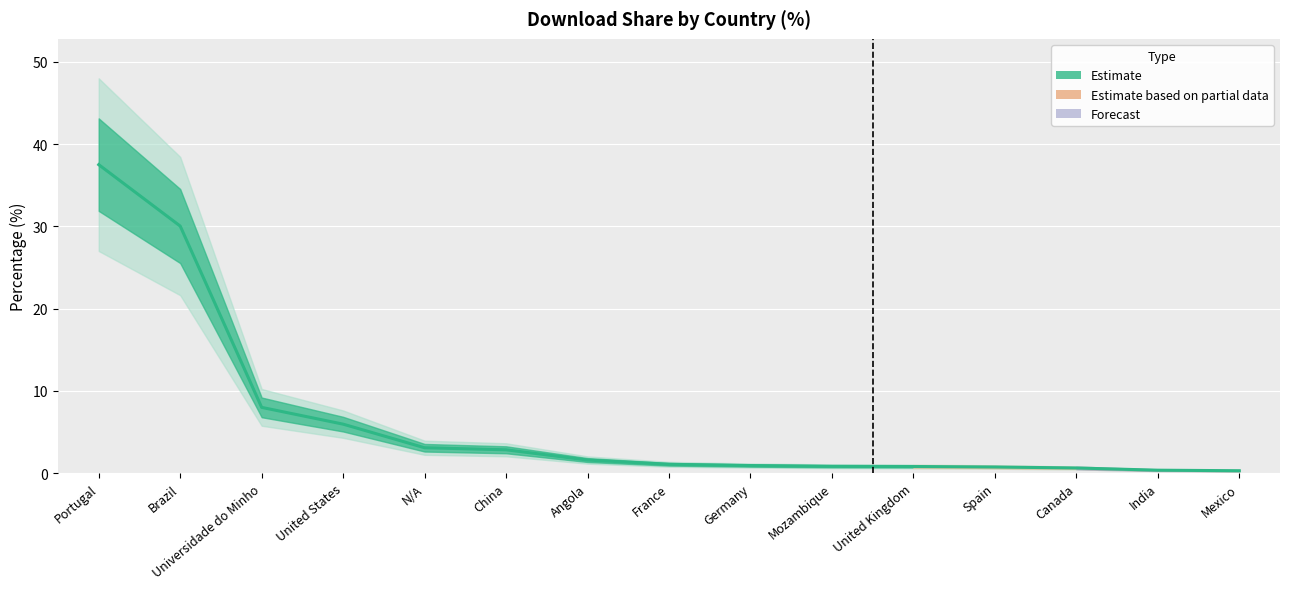

True or false: the data shows 0.4 at Spain.

False